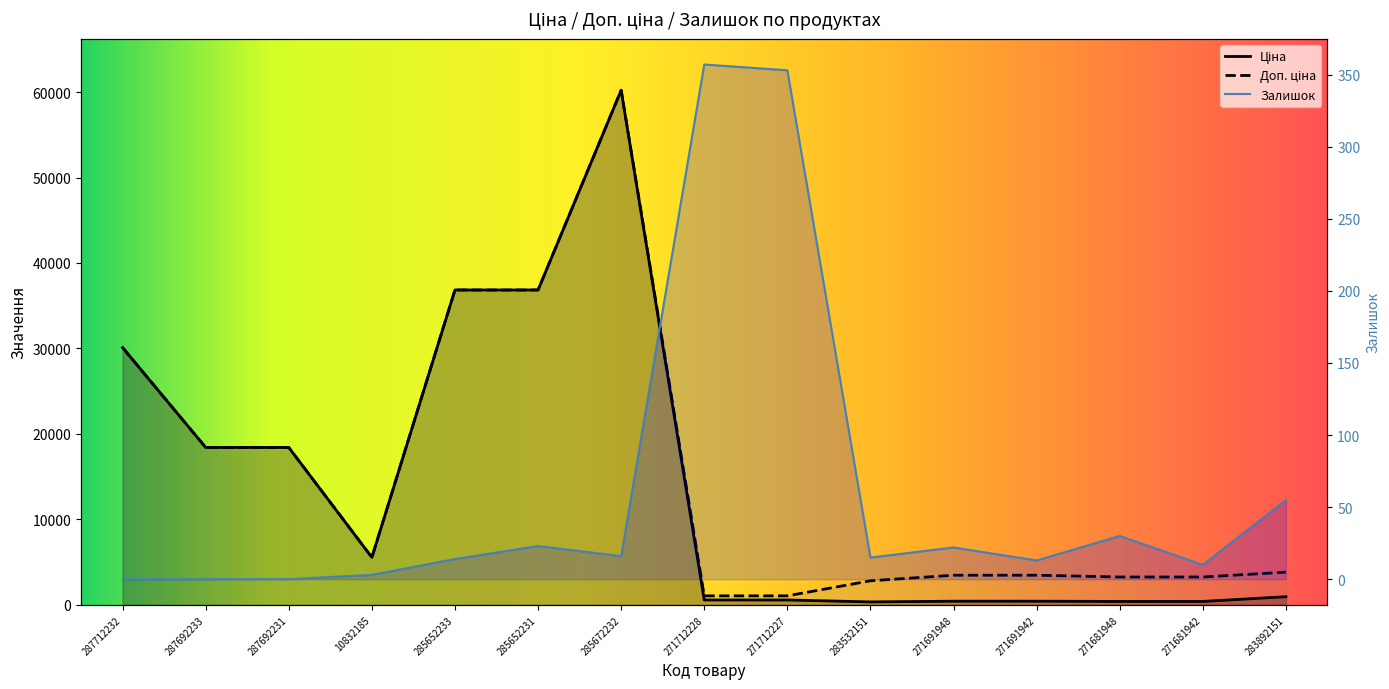

Is it true that Ціна equals 578.1 at 271712228?

True